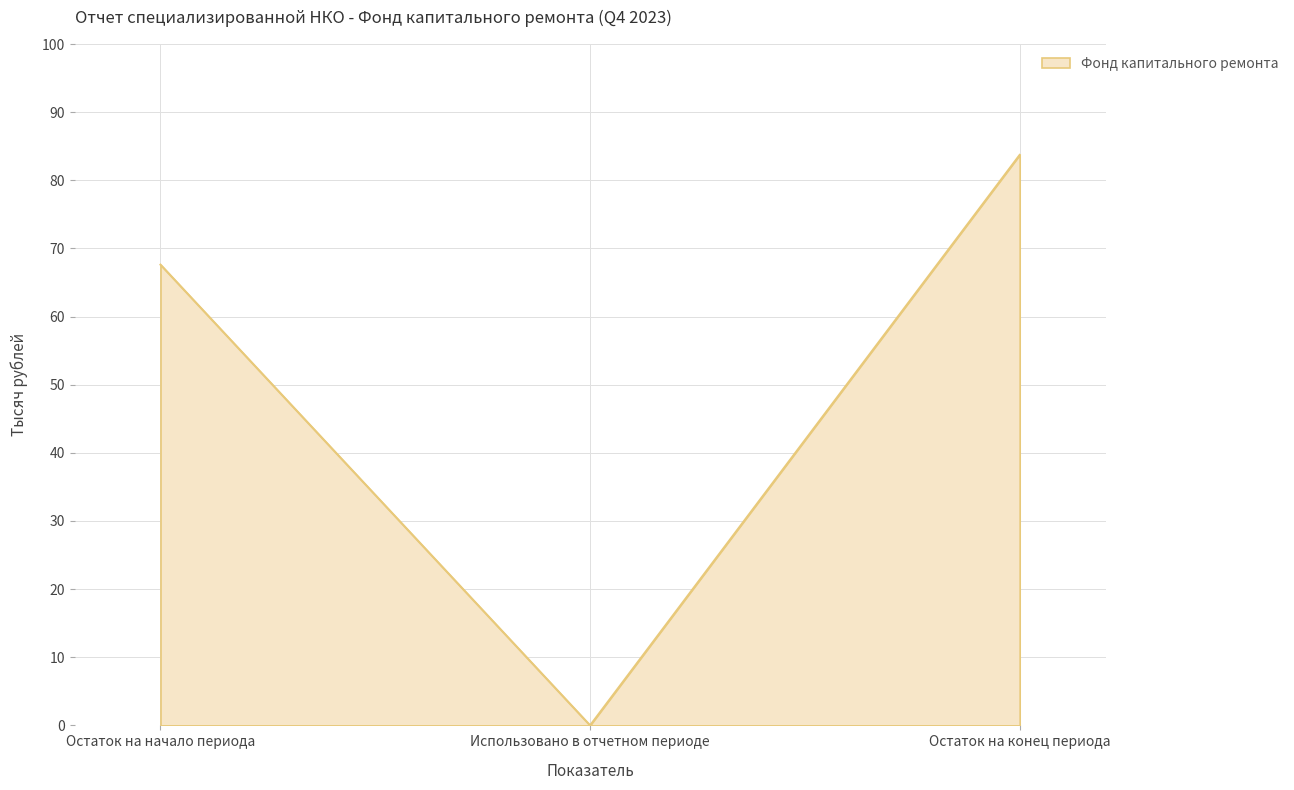

What is the sum of the values at Использовано в отчетном периоде and Остаток на конец периода?

83.7